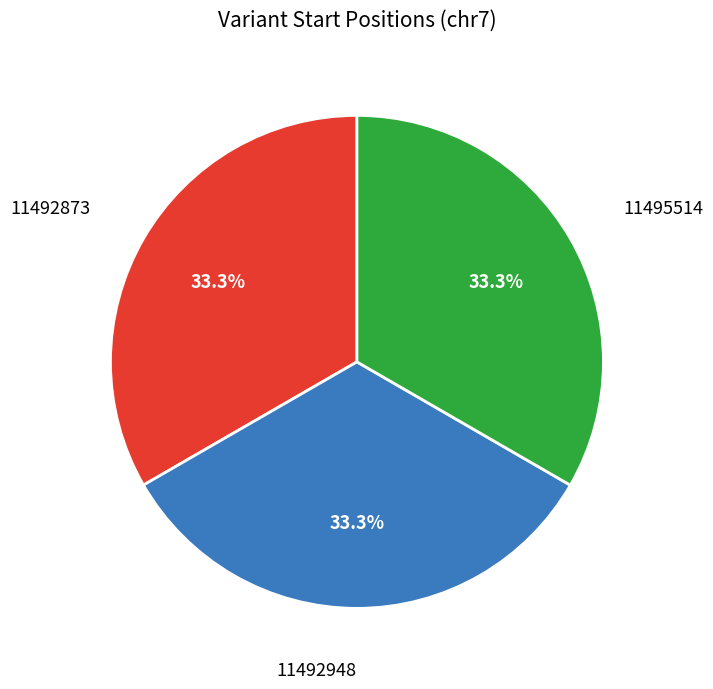

Is there any slice that represents more than half of the pie?

No